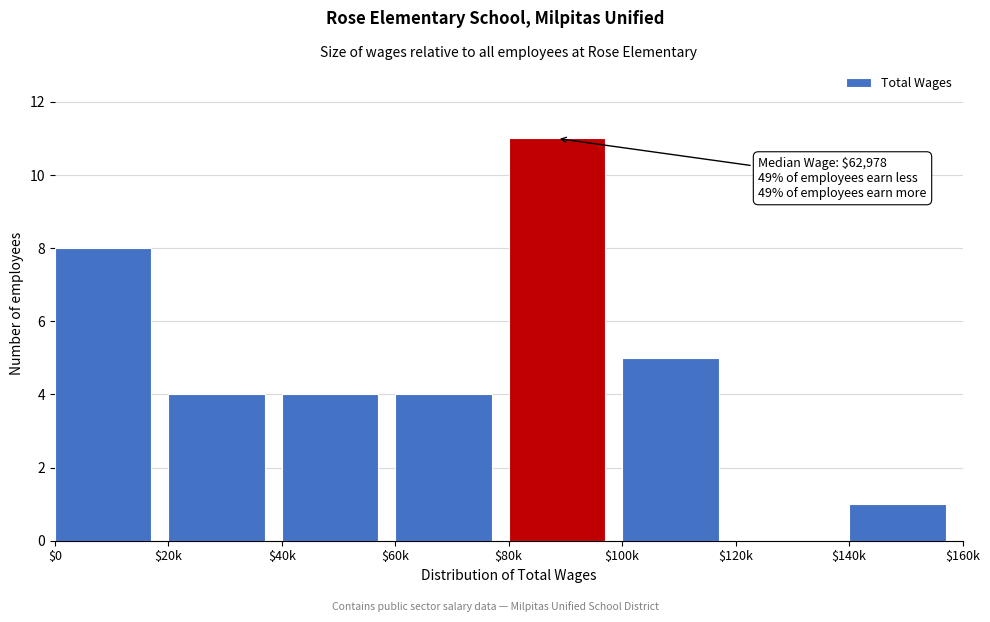

At which category does the chart reach its peak across all series?

$80k